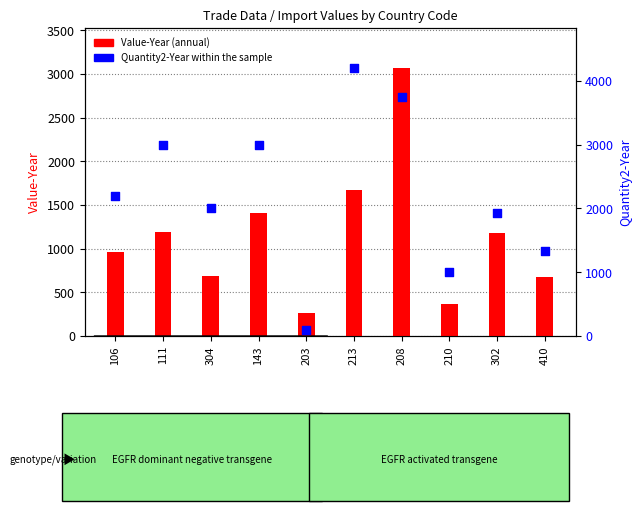

Which series reaches the minimum Y coordinate?

Quantity2-Year